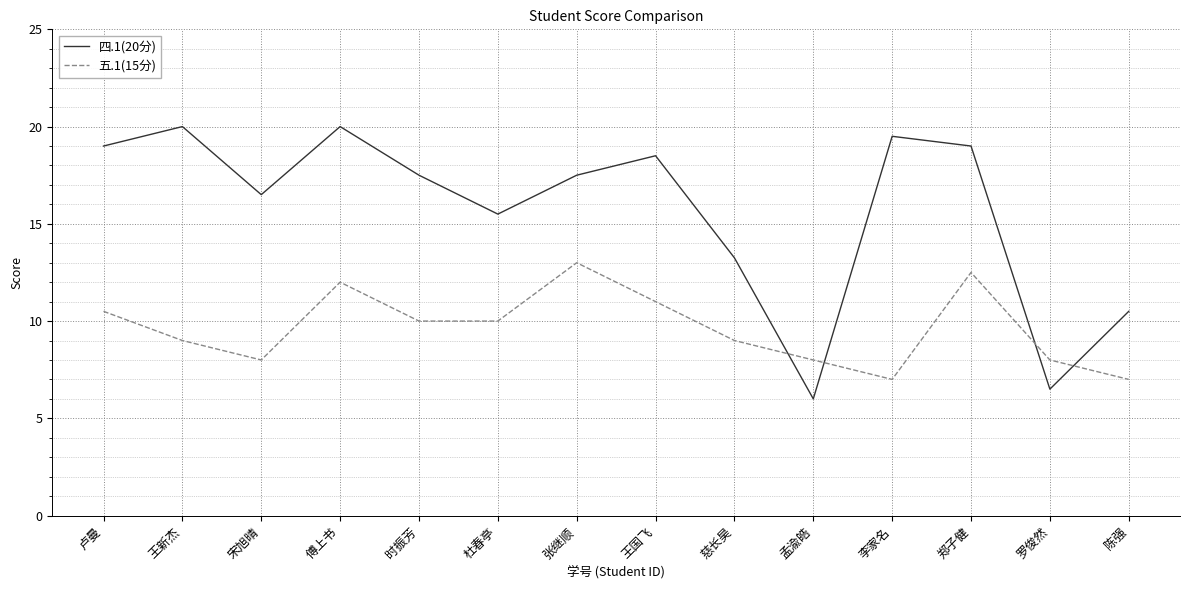

At which category is the sum across all series the highest?

傅上书